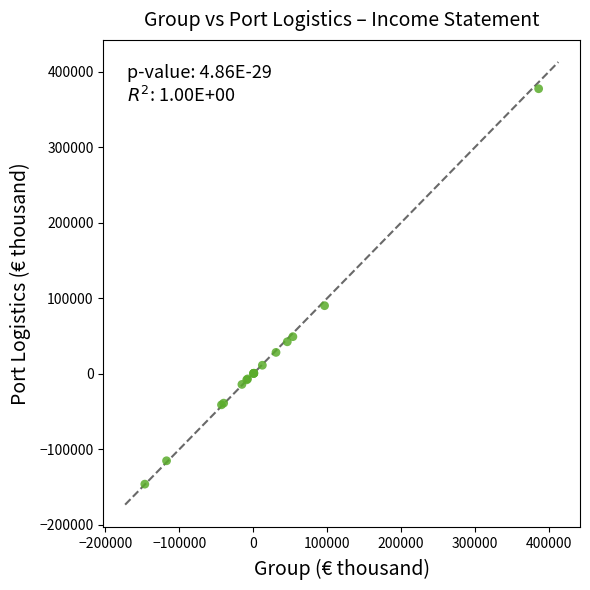

What Y value in the scatter plot is closest to 115707?

90211